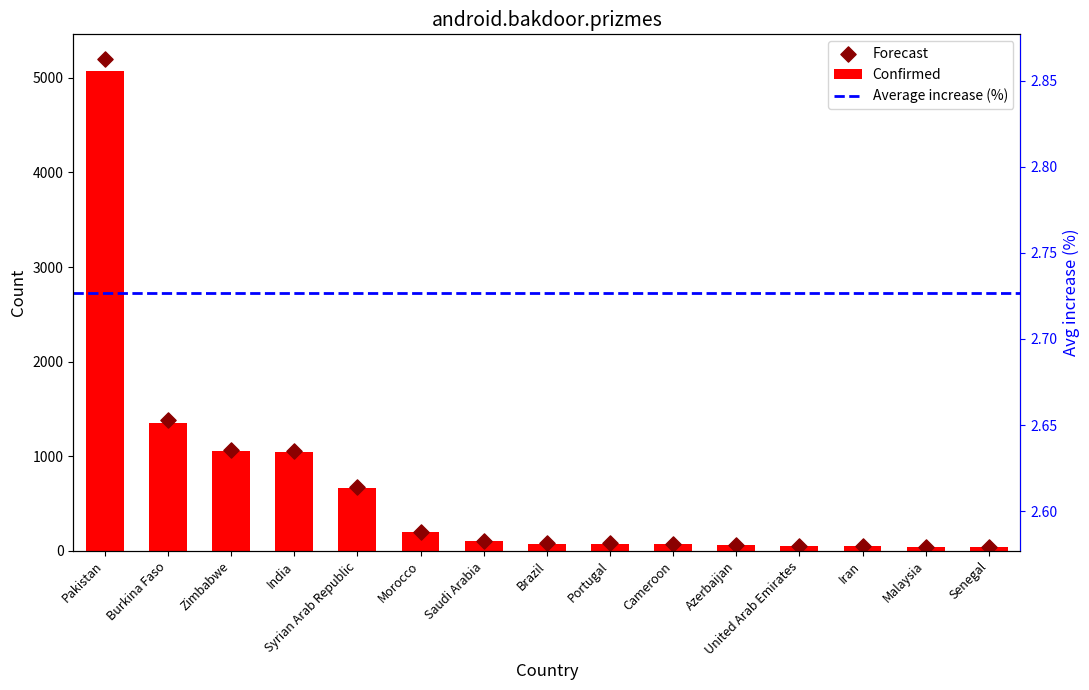

Between Senegal and Pakistan, which is larger?

Pakistan